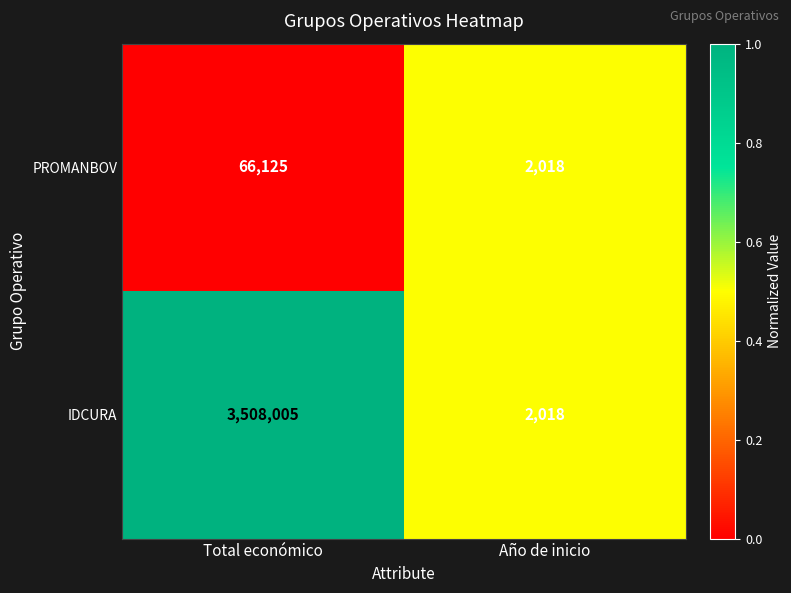

True or false: PROMANBOV has a value of 66125 at Total económico.

True